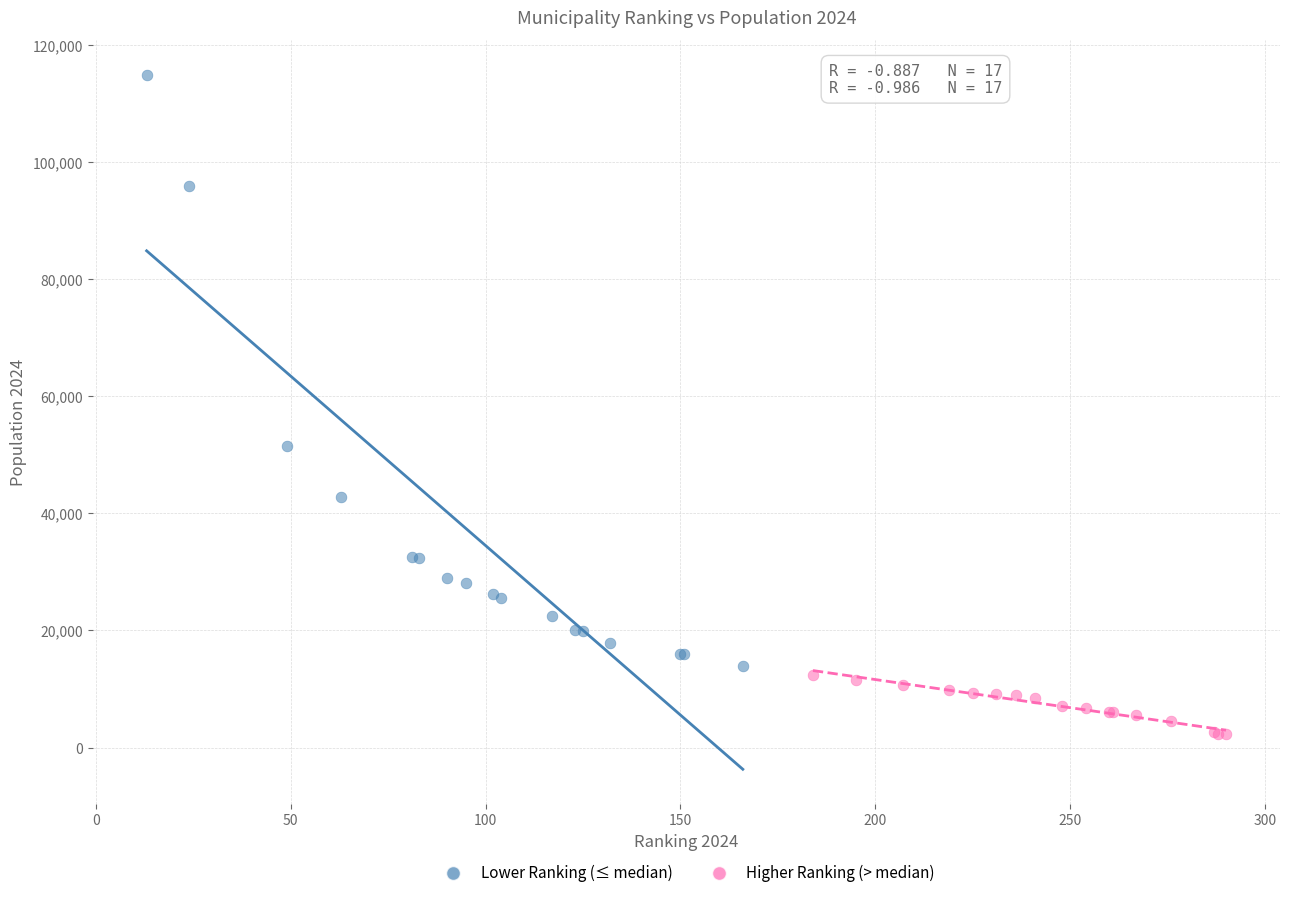

Which series has the largest Y range (max minus min)?

Lower Ranking (≤ median)